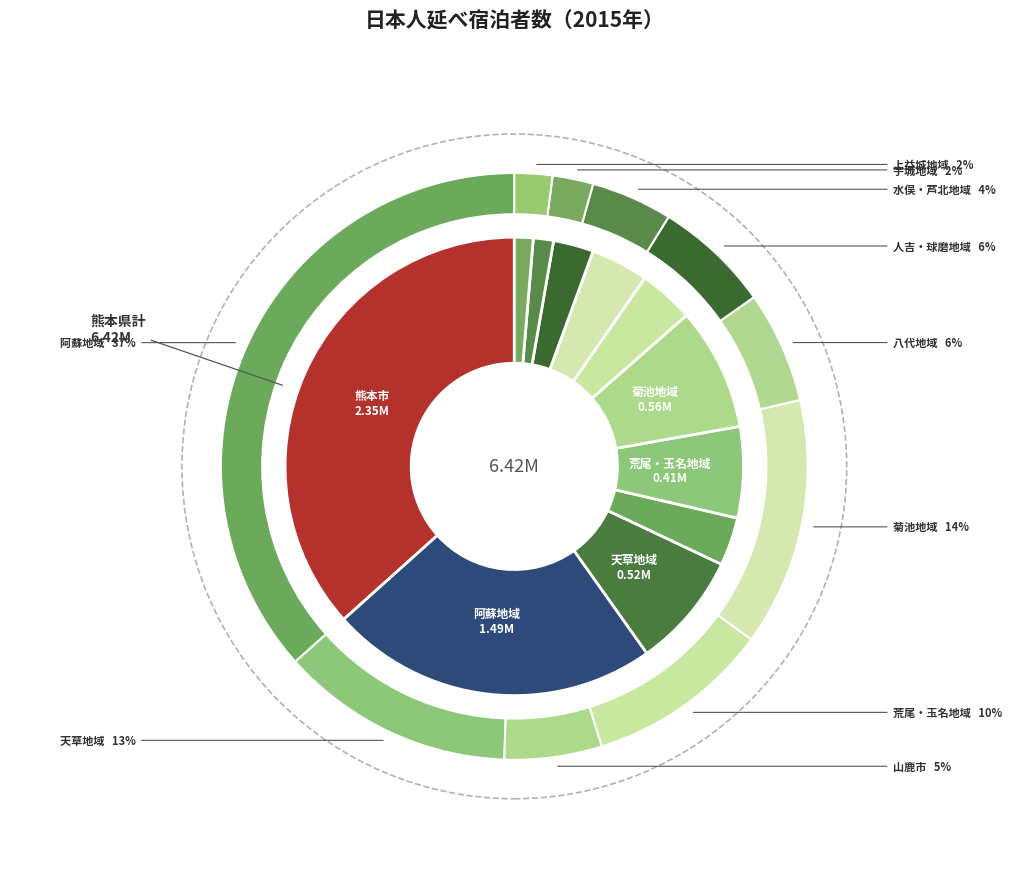

Which slice is the smallest?

上益城地域